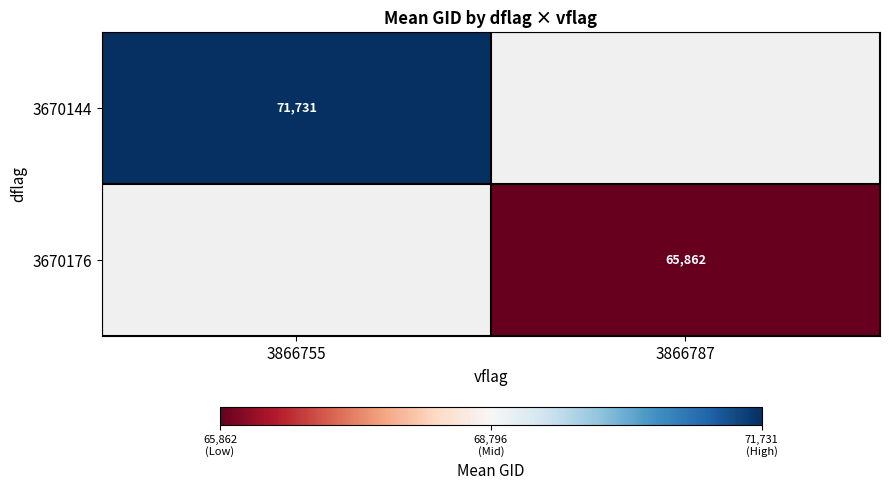

Which has a higher value, 3866787 or 3866755?

3866755